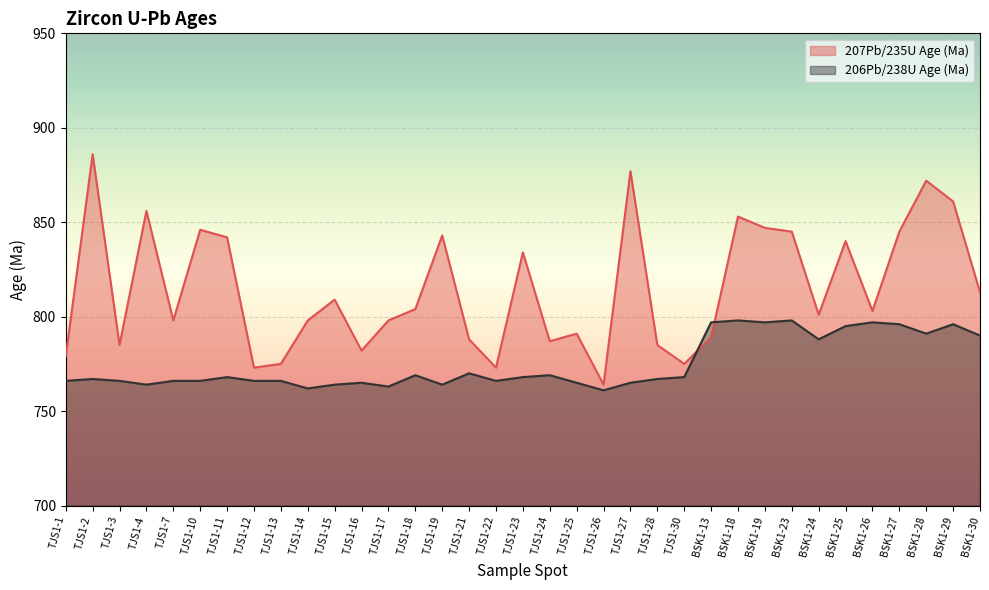

Read the 206Pb/238U Age (Ma) value at TJS1-22, to the nearest 5.

765